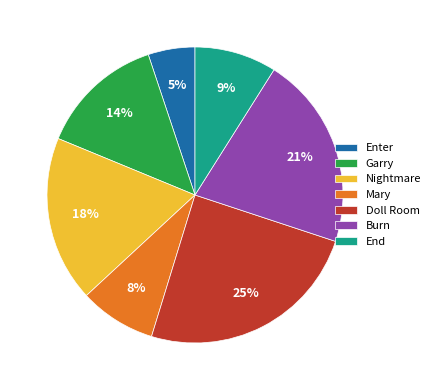

How many slices are in this pie chart?

7